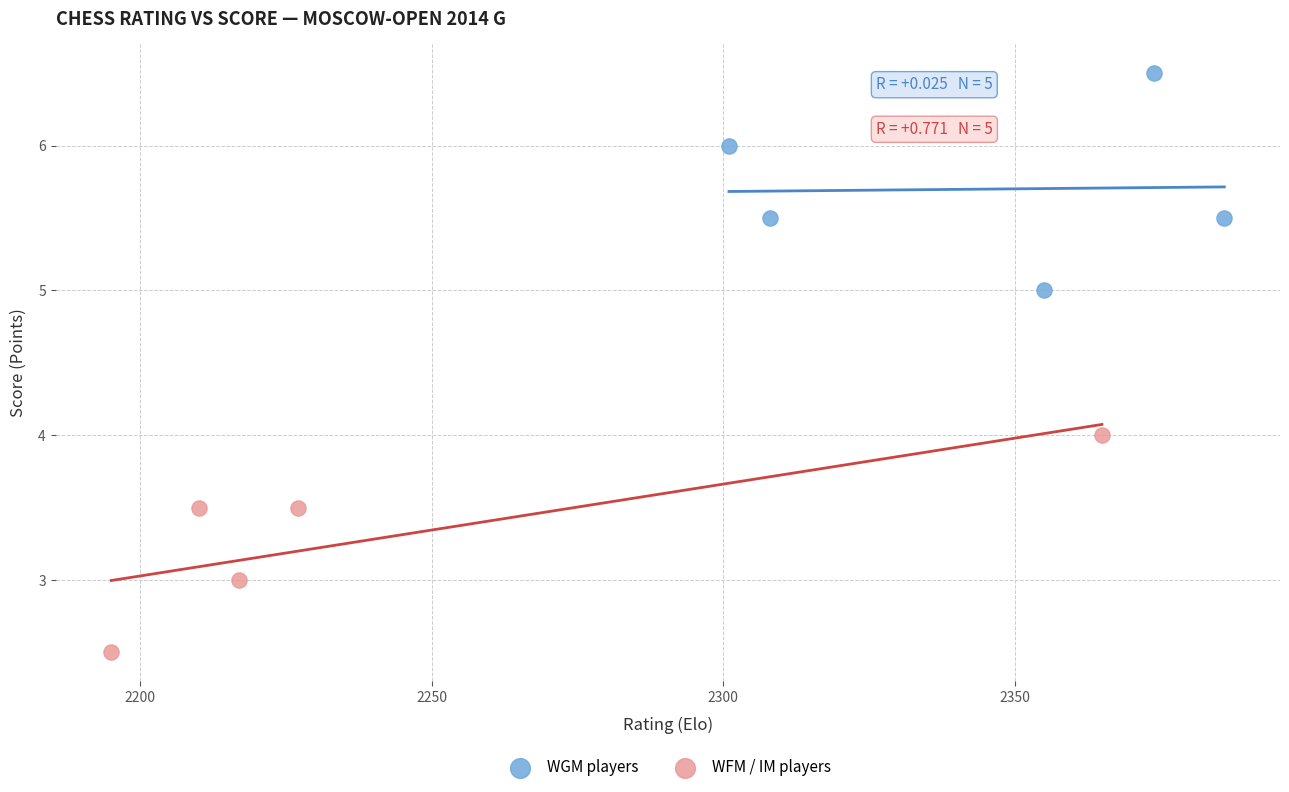

Which series reaches the minimum Y coordinate?

WFM / IM players